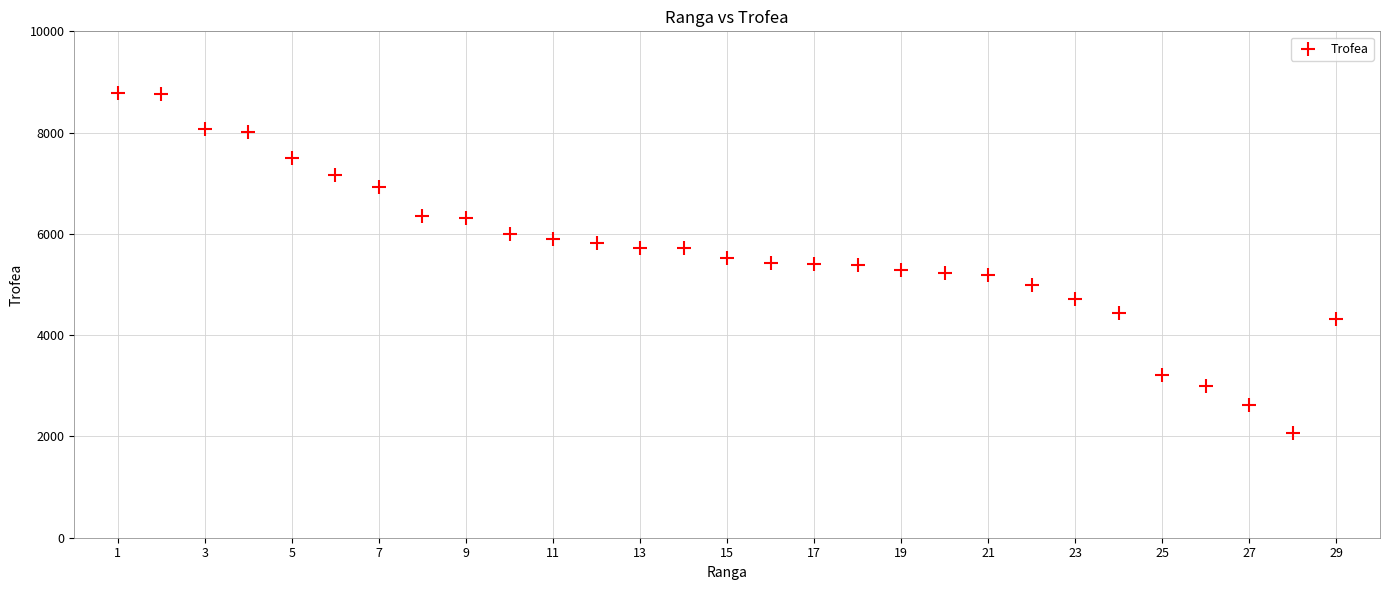

What is the range of X values (max minus min)?

28